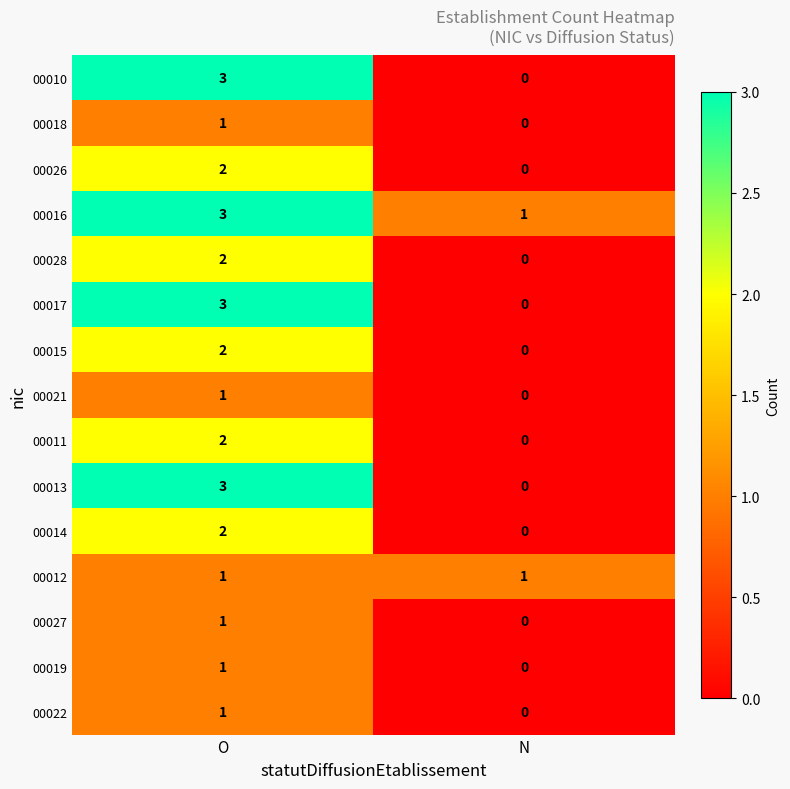

Is the value of 00013 at O greater than the value of 00015 at O?

Yes